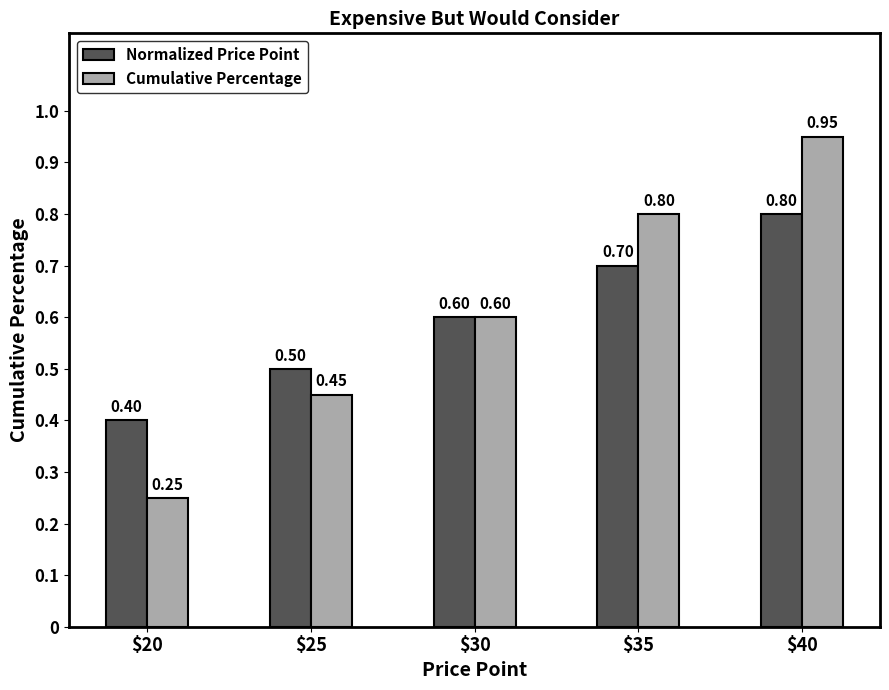

Where is Cumulative Percentage nearest to the value 0?

$20